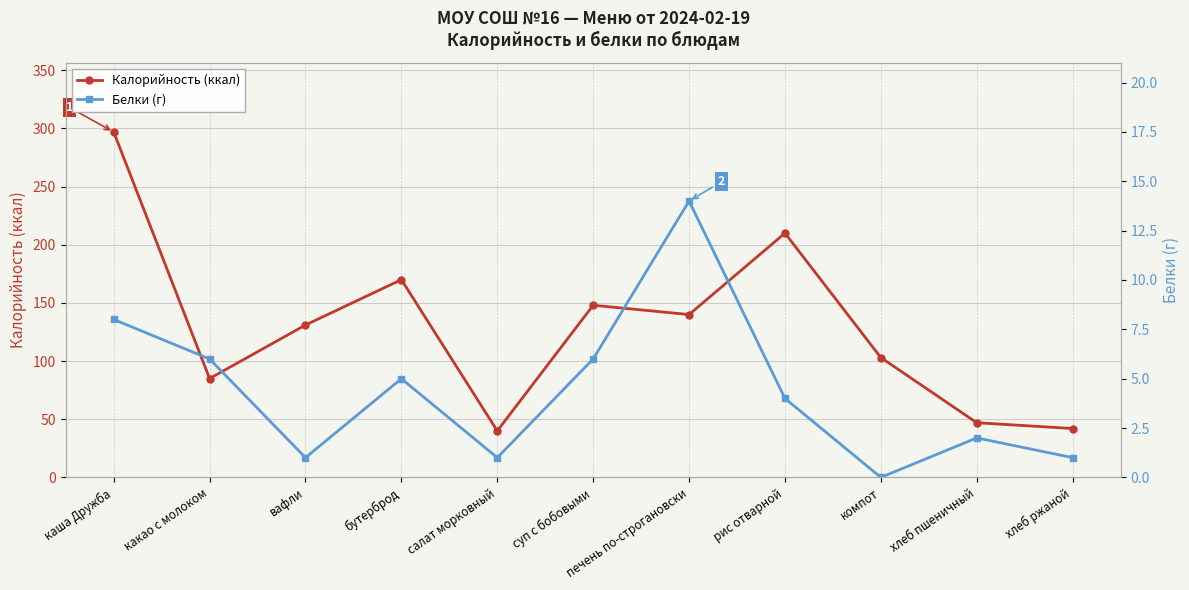

How many data points in Белки (г) are above 4?

5